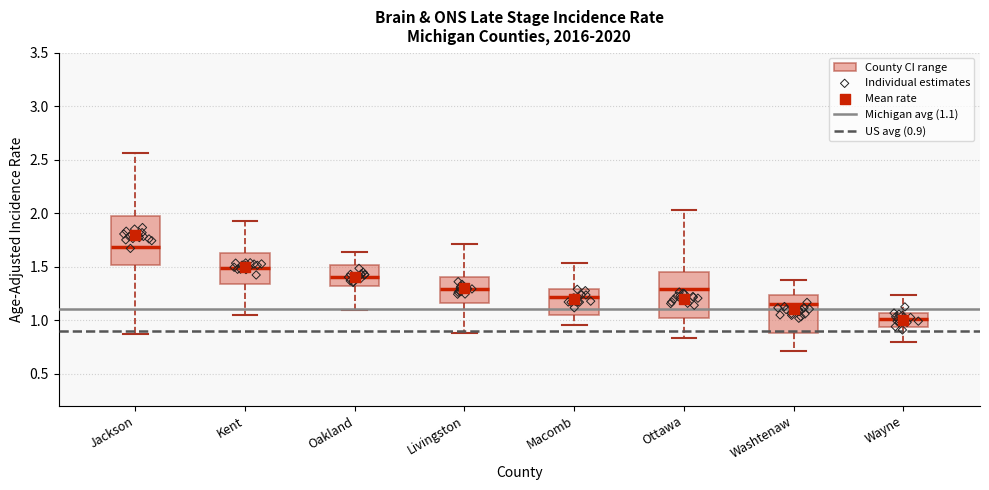

Which box has the lowest median line?

Wayne